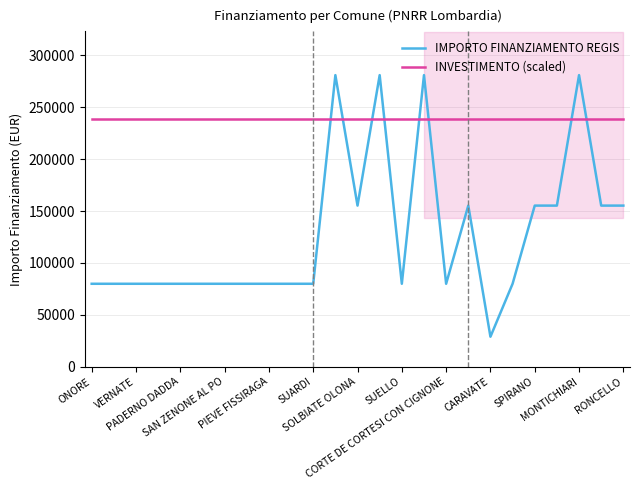

List the series in order of their overall mean, lowest first.

IMPORTO FINANZIAMENTO REGIS, INVESTIMENTO (scaled)